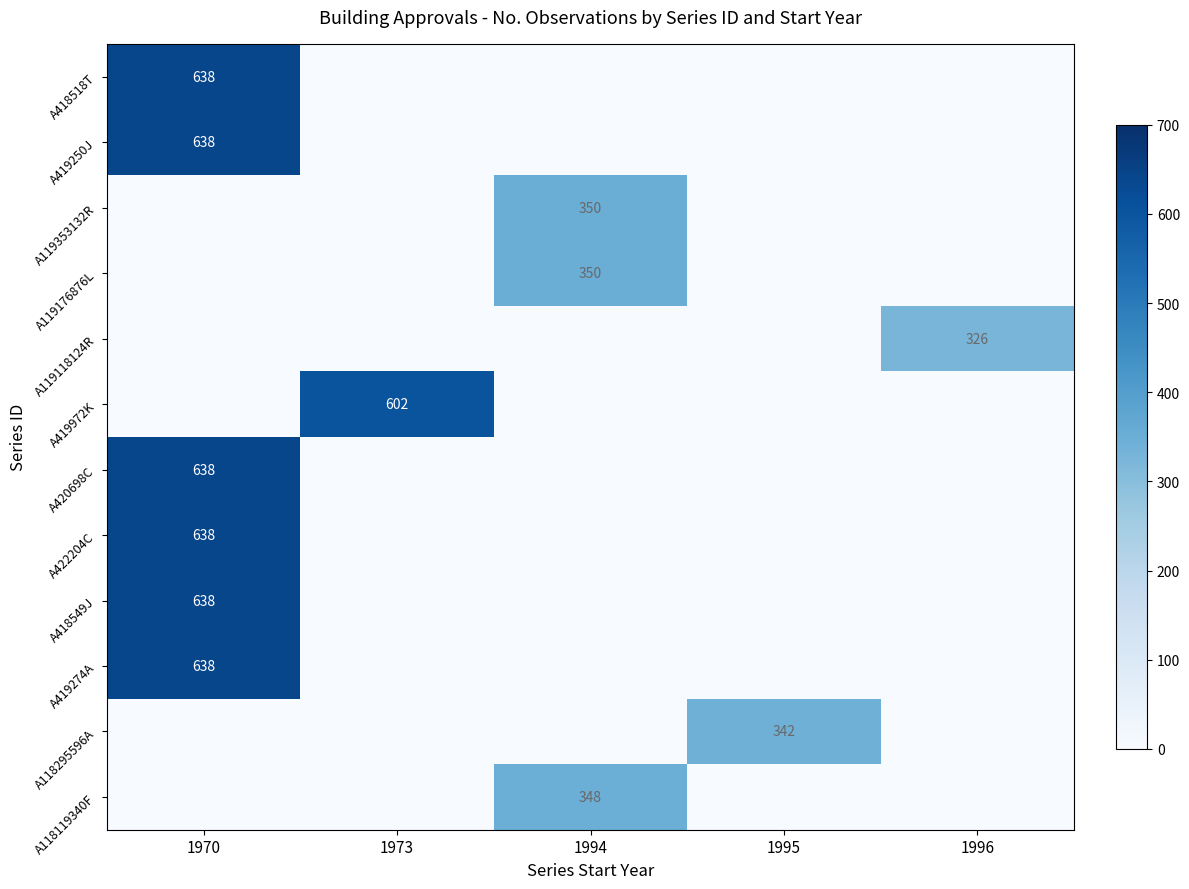

What is the difference between the maximum and minimum values in the A418518T series?

638